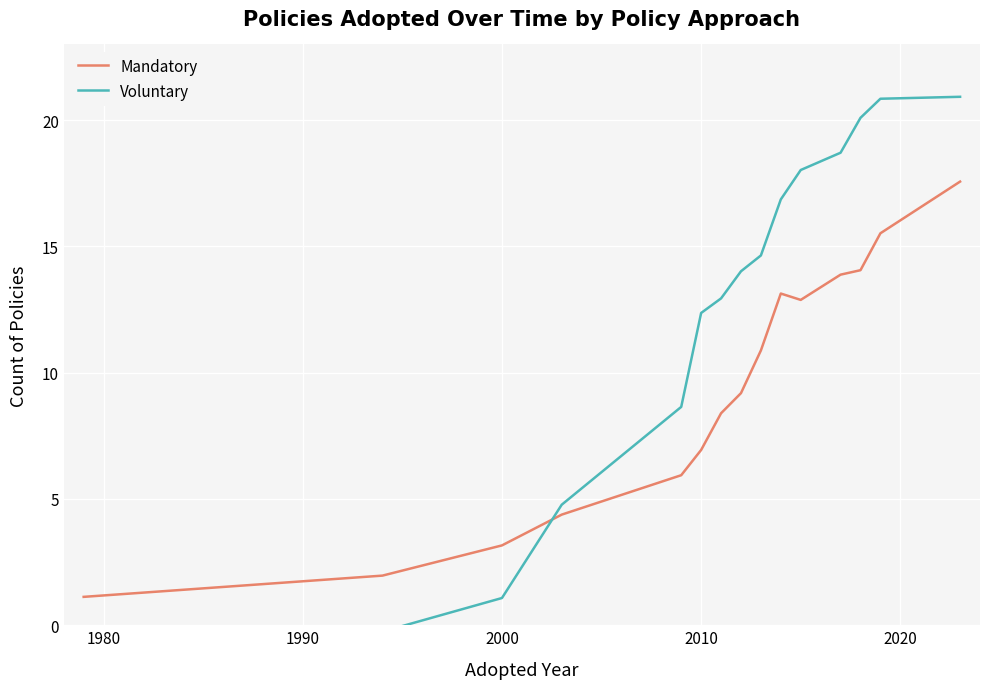

True or false: Voluntary has more than 1 interior local peaks.

False